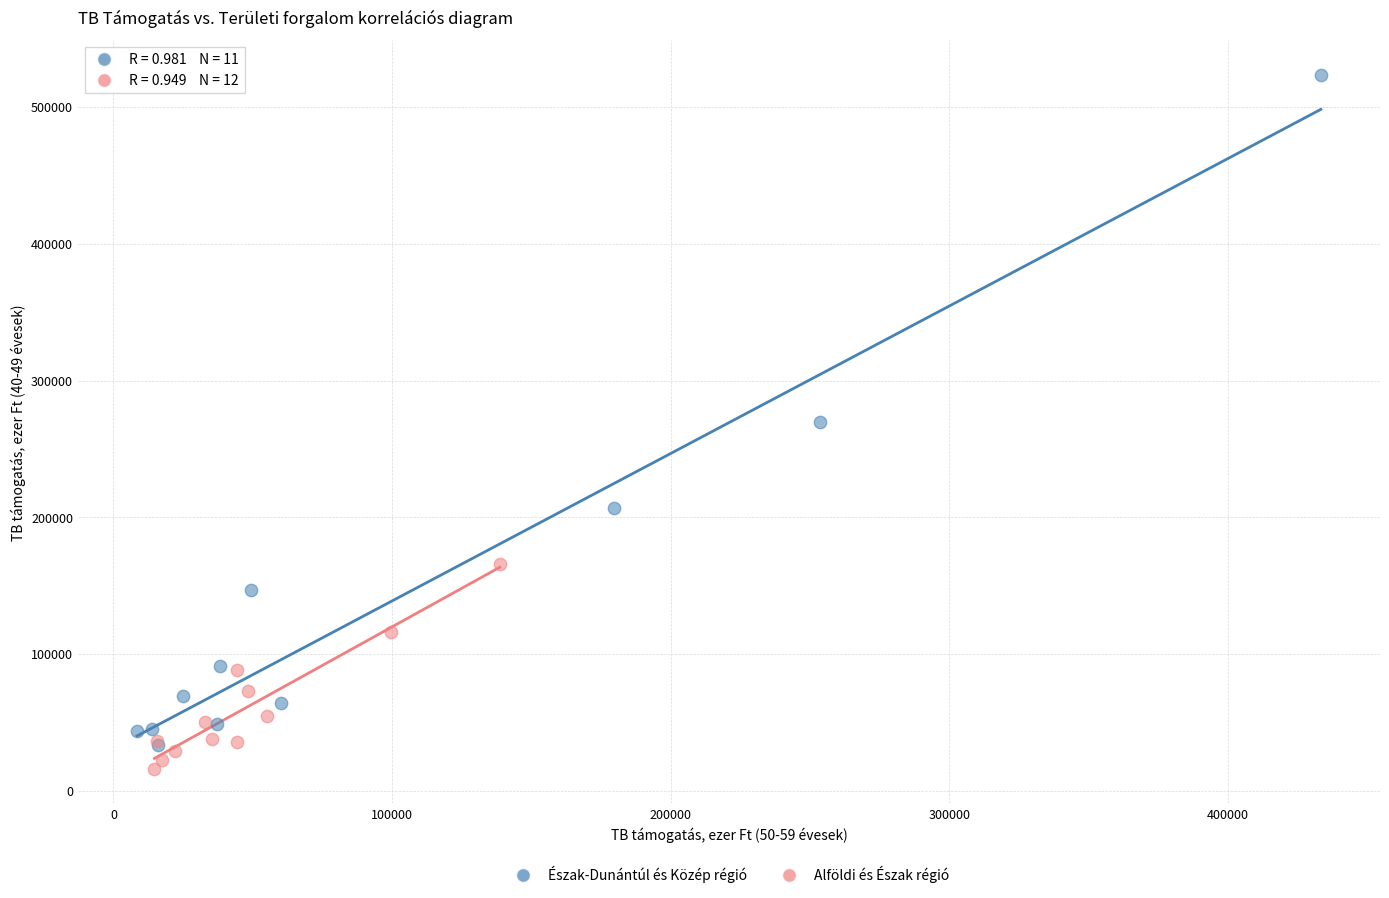

What are all the series names shown in the legend?

Észak-Dunántúl és Közép régió, Alföldi és Észak régió